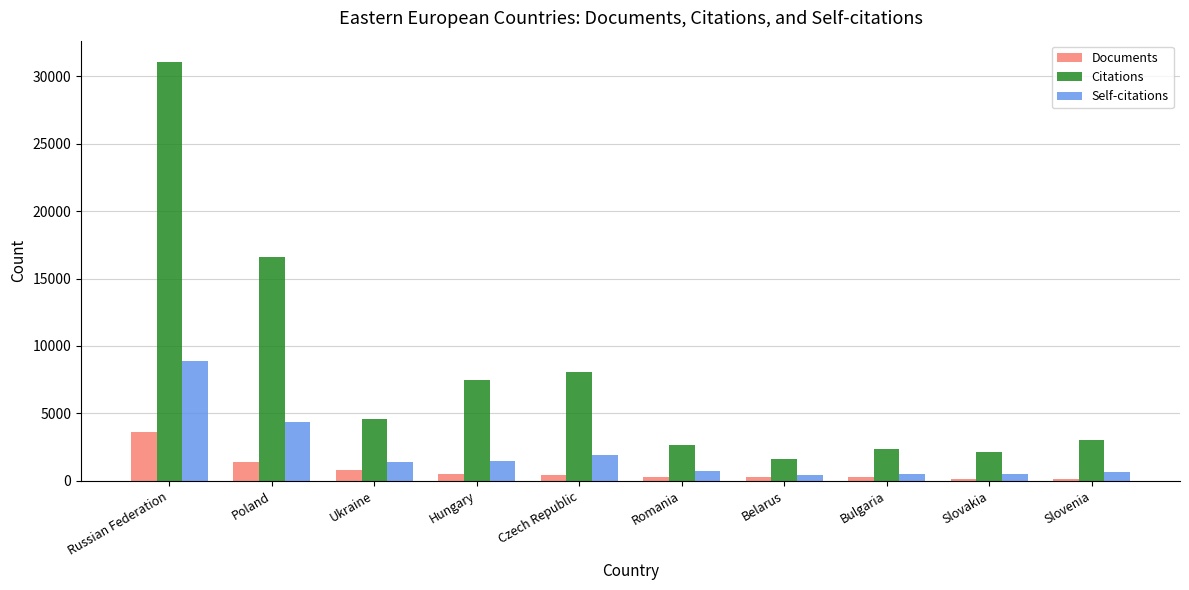

At which label does Citations first exceed 4611?

Russian Federation